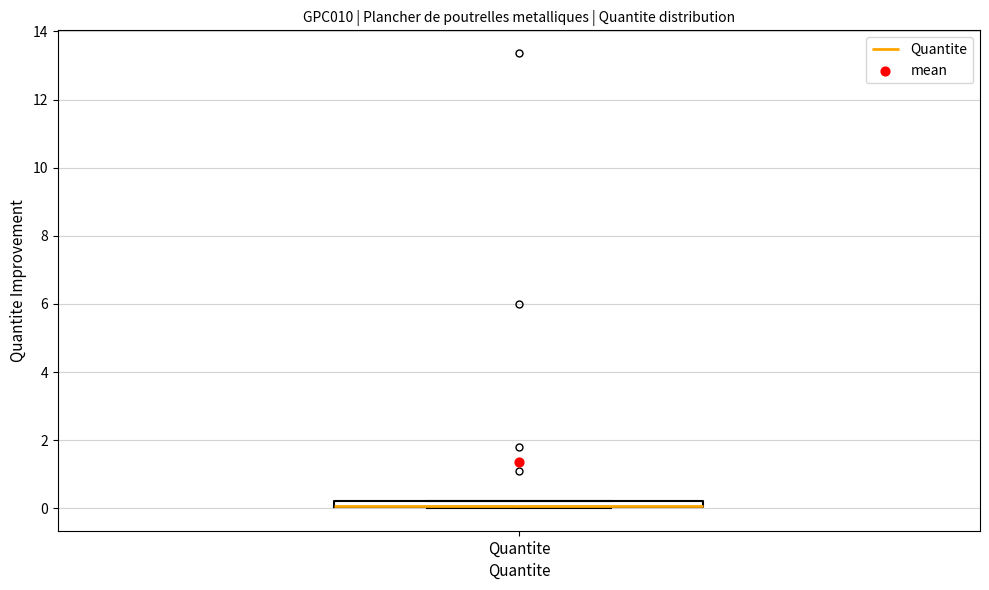

Where is the lower edge of the box for Quantite on the y-axis? The values are not printed on the chart, so give them approximately, as read against the axis.

0.0